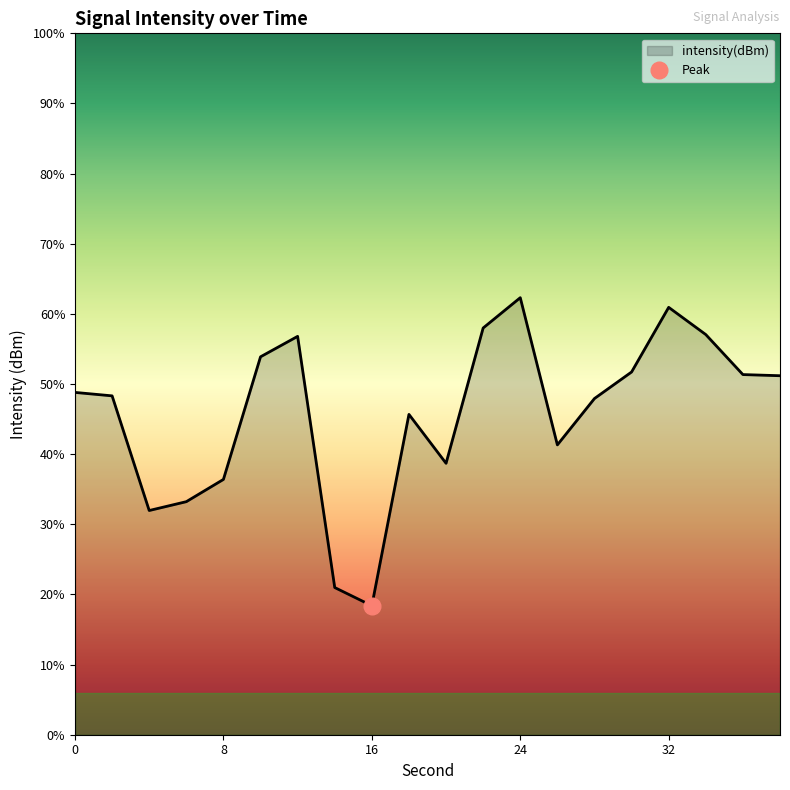

How many interior local valleys (lower than both neighbors) does the data have?

4